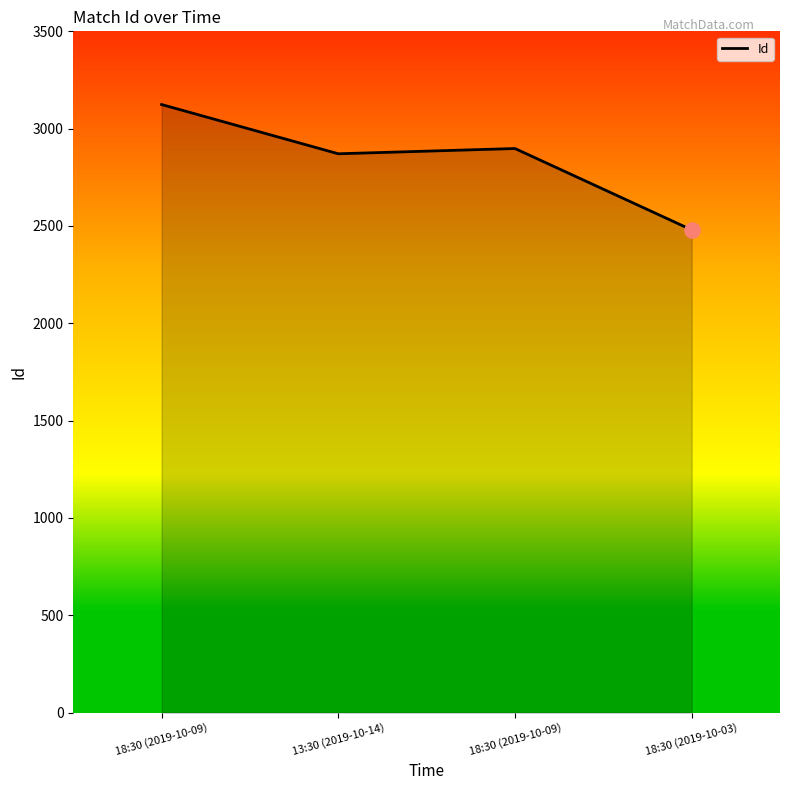

Which has a higher value, 18:30 (2019-10-09) or 13:30 (2019-10-14)?

18:30 (2019-10-09)